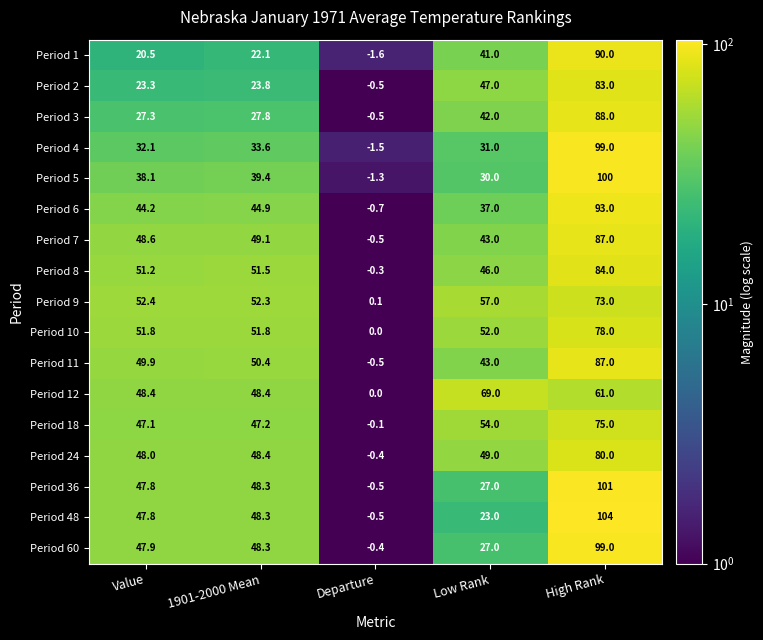

At which label does Period 9 first exceed 52?

Value